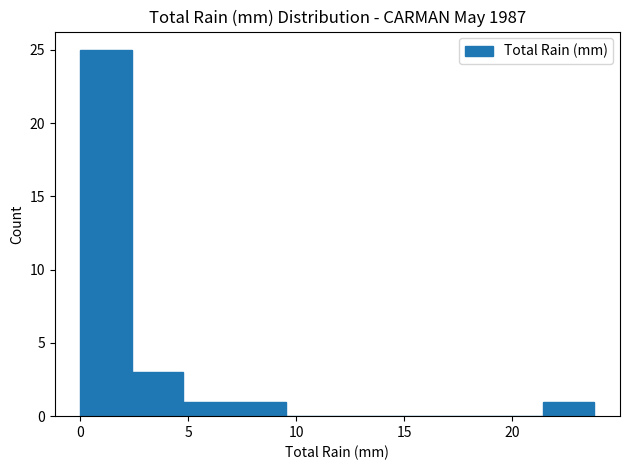

Reading left to right, list every bar in this chart as the range it spans on the x-axis followed by its height. Neither the bar edges nor the heights are printed on the chart, so give them approximately, as read against the axes.

0.0 to 2.5: 25
2.5 to 5.0: 3
5.0 to 7.0: 1
7.0 to 9.5: 1
9.5 to 12.0: 0
12.0 to 14.5: 0
14.5 to 16.5: 0
16.5 to 19.0: 0
19.0 to 21.5: 0
21.5 to 24.0: 1